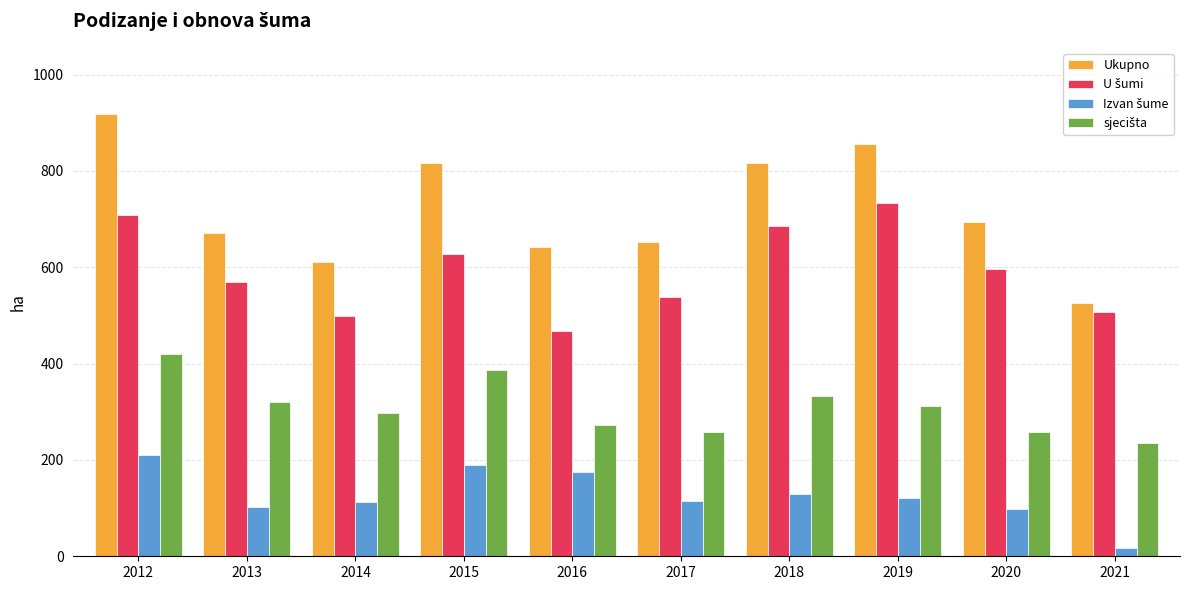

What is the difference between the maximum and minimum values in the Ukupno series?

392